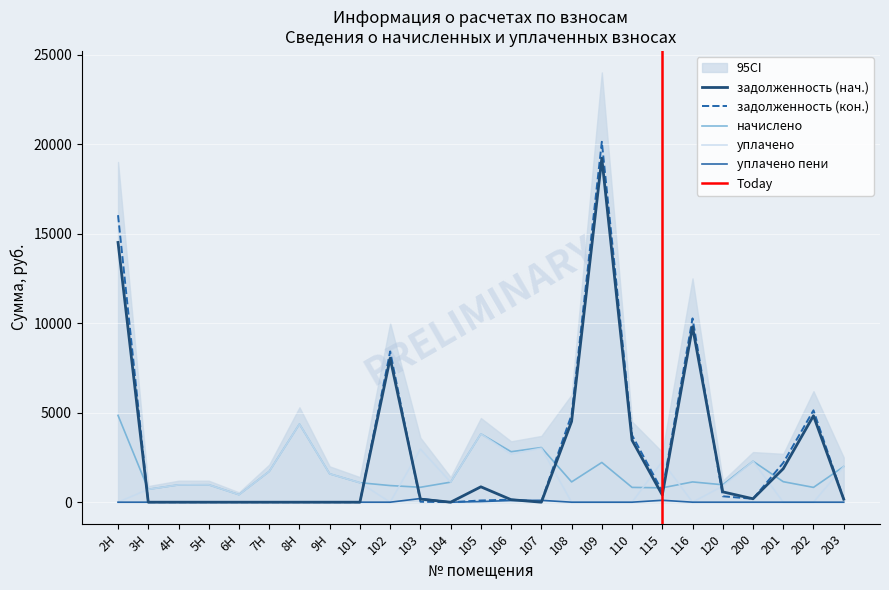

At which label is уплачено closest to 2181?

115